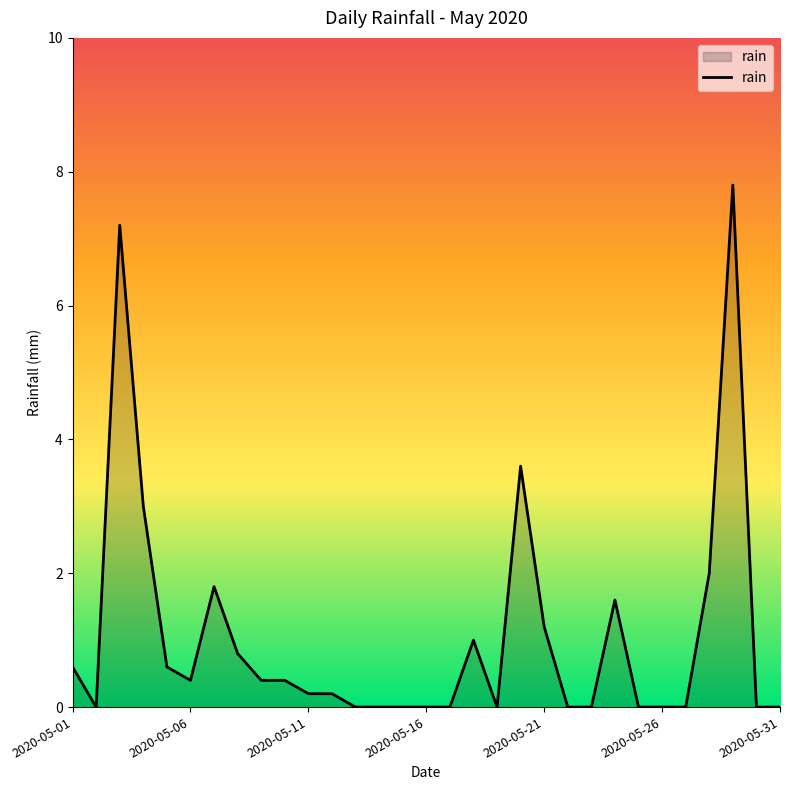

Does the chart display data point markers on the line(s)?

No